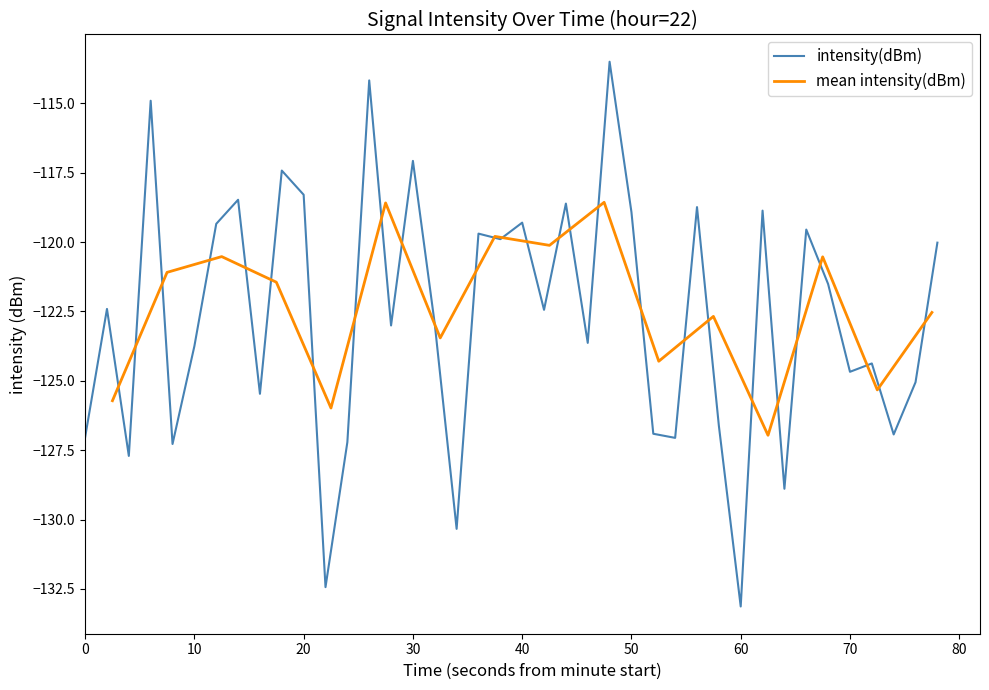

What is the lowest value of the intensity(dBm) series?

-133.1